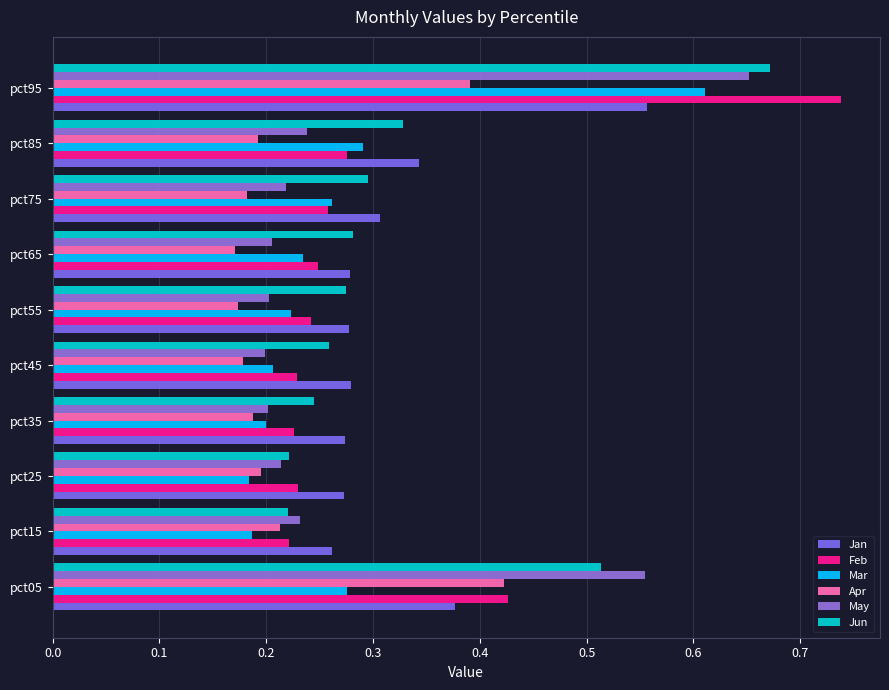

What is the greatest value displayed?

0.7